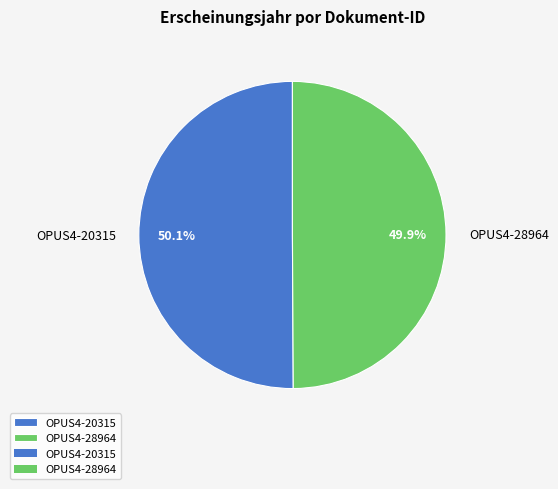

How many segments does this pie chart have?

2